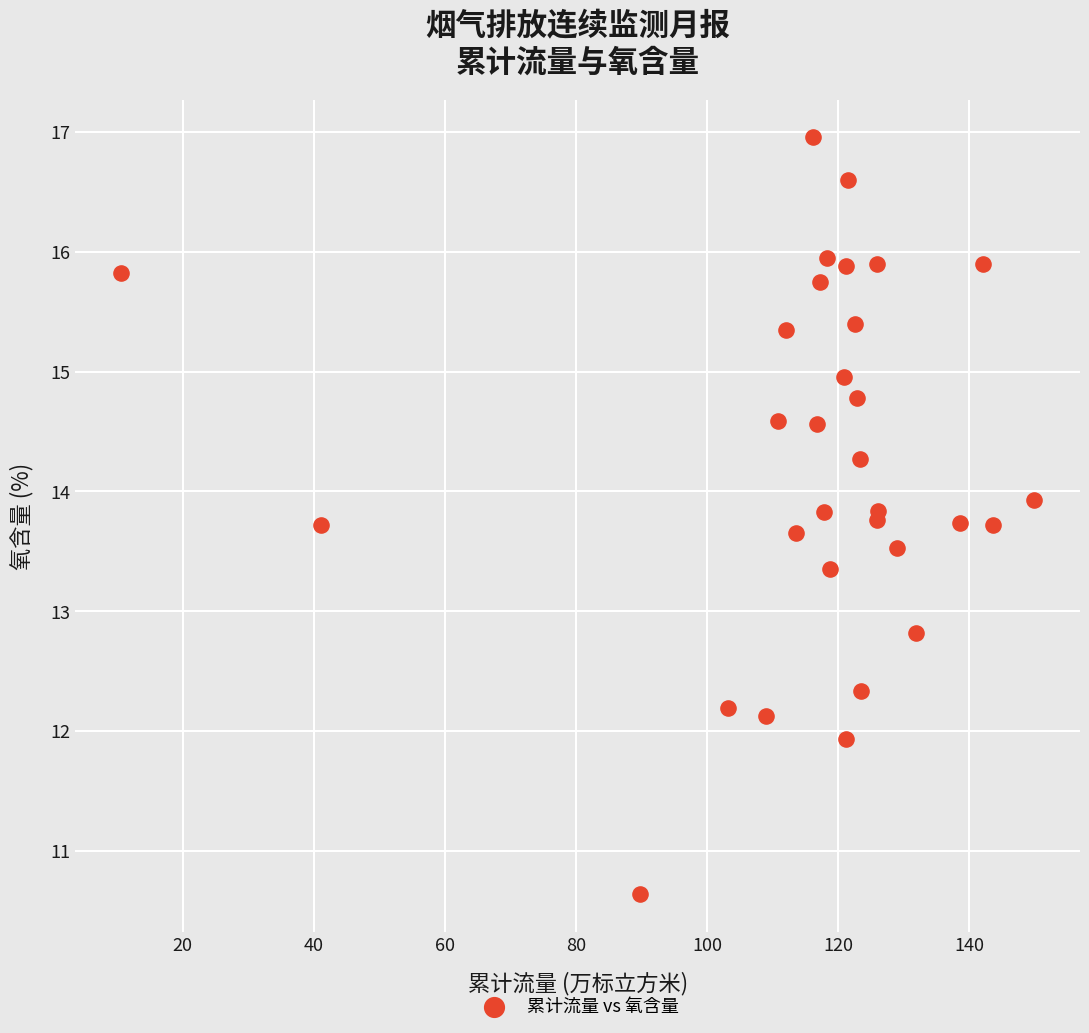

What is the range of Y values (max minus min)?

6.3